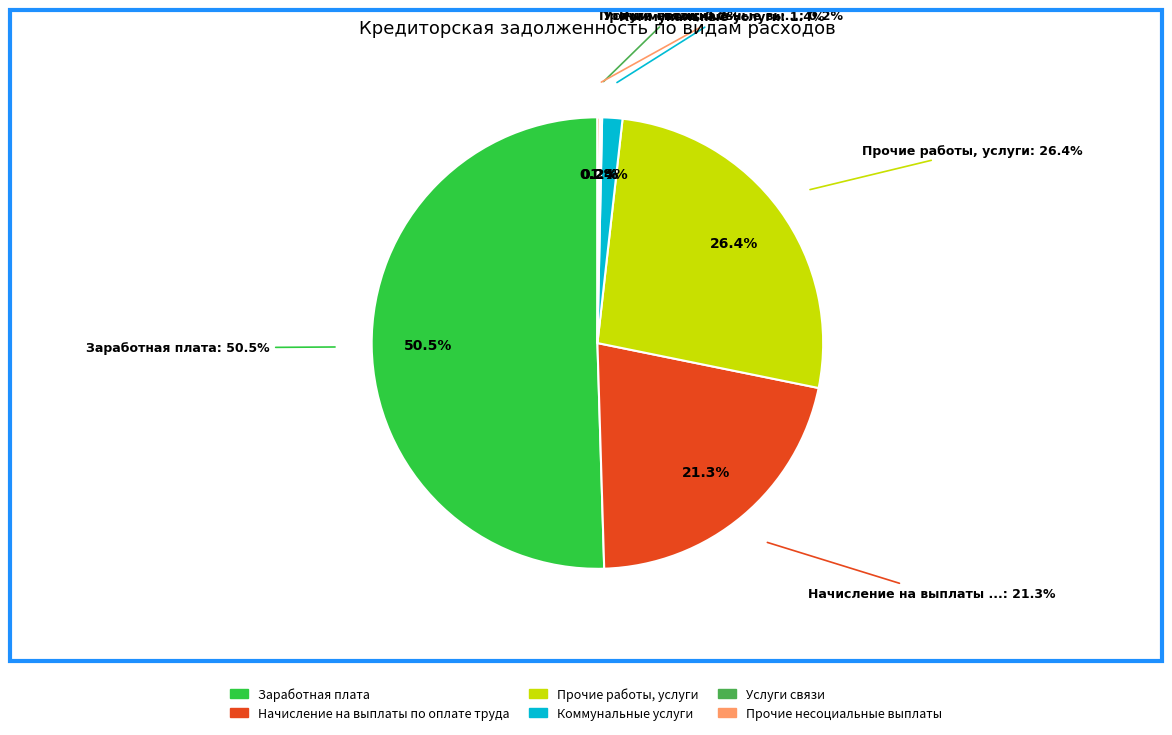

To the nearest percent, what is the average slice percentage?

17%